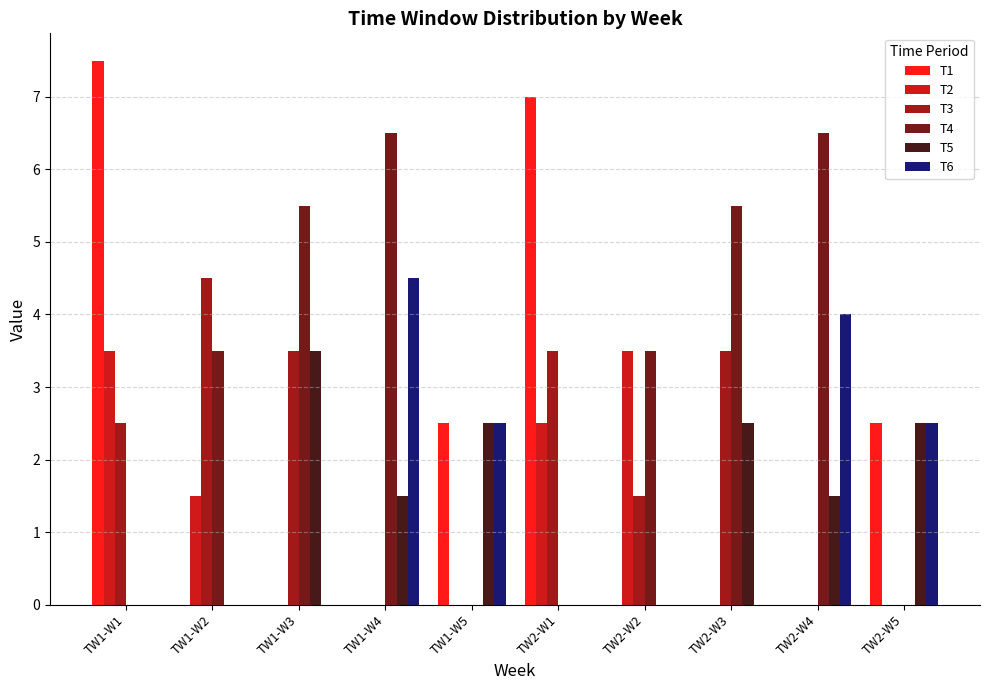

The T4 series shows 4.6 at TW2-W2. True or false?

False